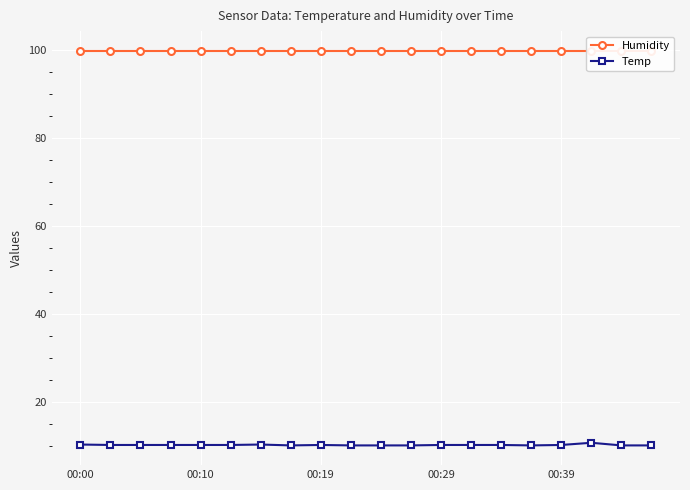

Is this an area chart (filled region under the line)?

No